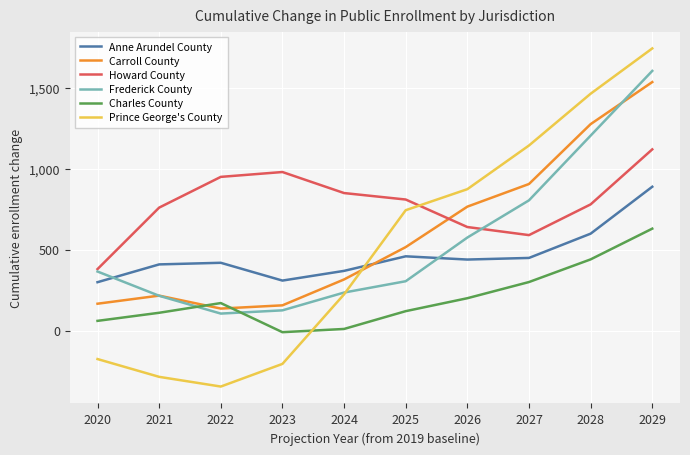

What is the difference between the Frederick County values at 2024 and 2021?

20